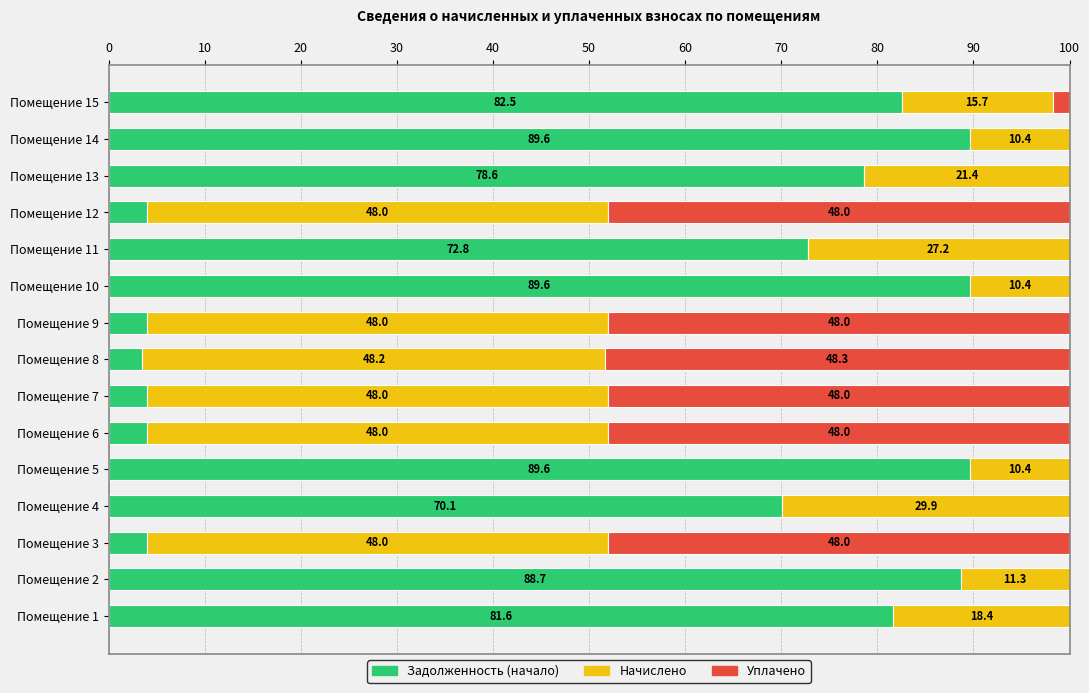

True or false: Задолженность (начало) has a value of 4.0 at Помещение 7.

True